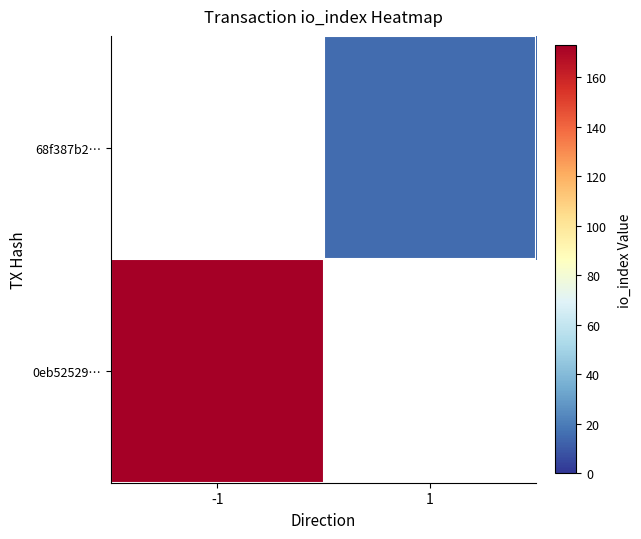

At -1, list the series in order from smallest to largest.

0eb52529…, 68f387b2…